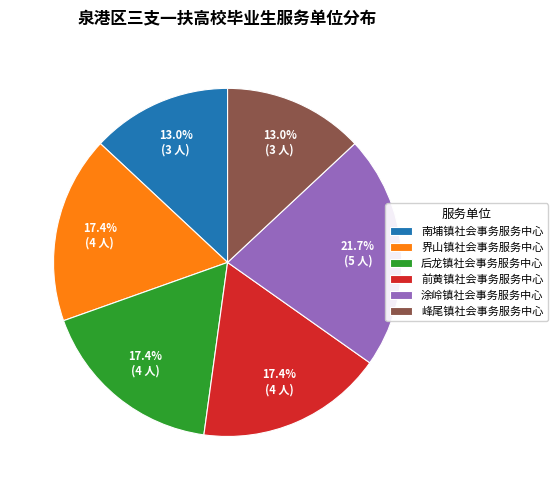

To the nearest percent, what is the difference between the largest and smallest slice percentages?

9%